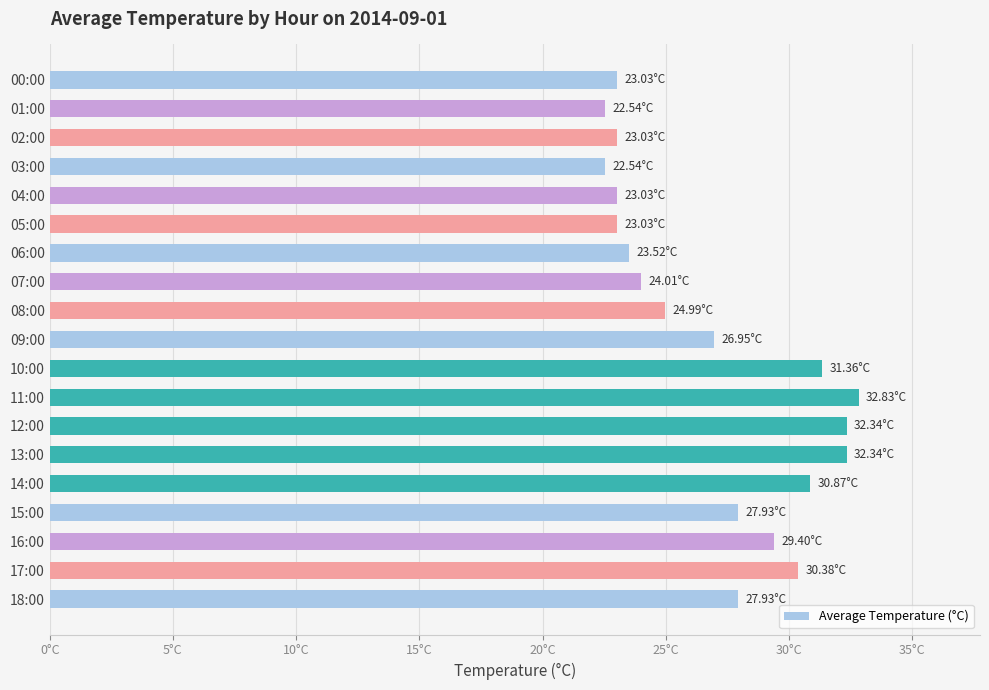

How many data points are less than 26?

9